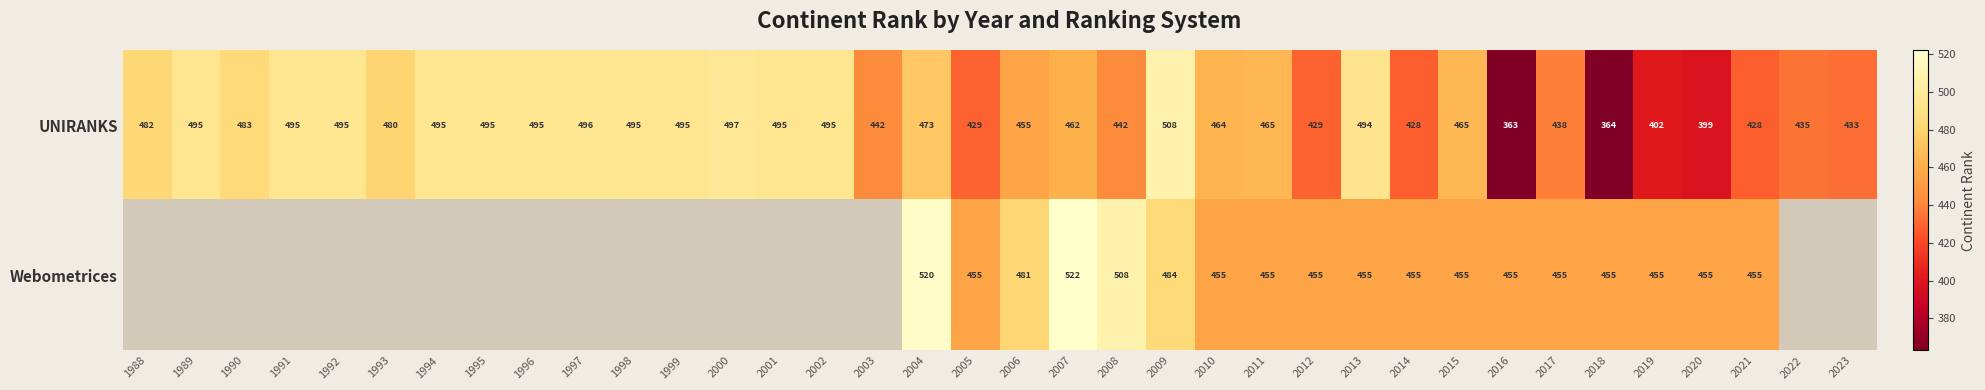

What is the total value across all series at 2014?

883